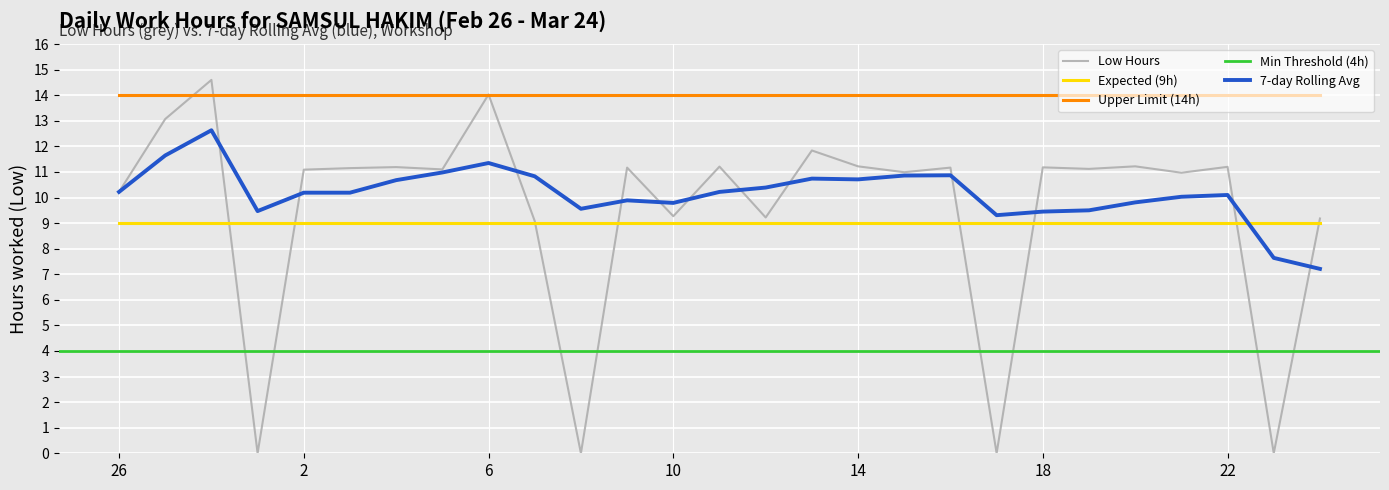

What is the spread (max minus min) of values at 20?

1.4